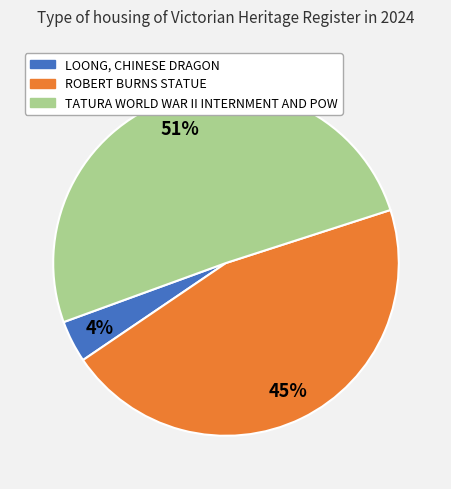

What percentage is the TATURA WORLD WAR II INTERNMENT AND POW slice, to the nearest percent?

51%